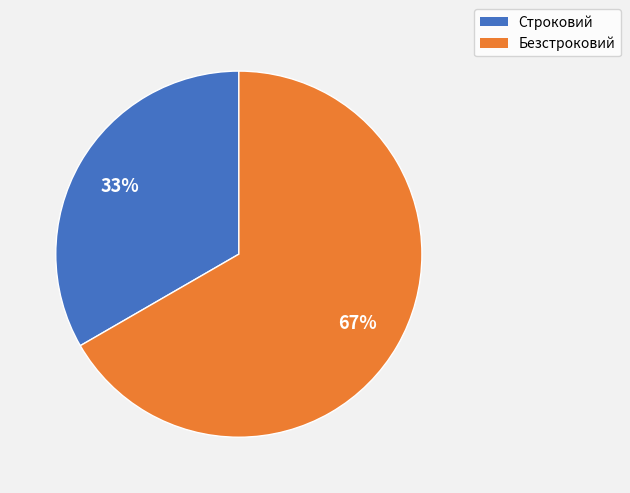

Which slice is the largest?

Безстроковий